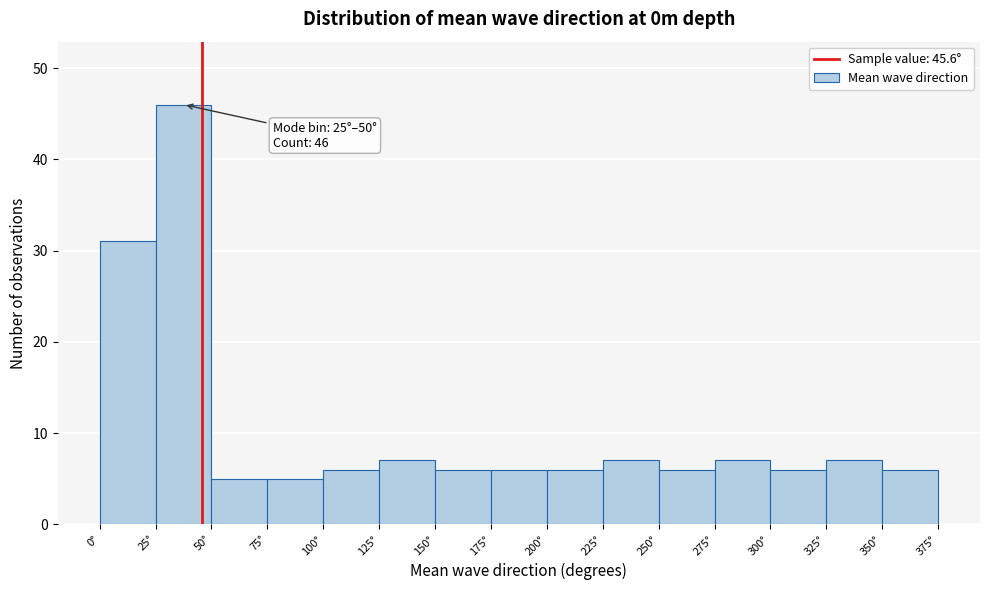

Over which range of the x-axis is the bar tallest?

25 to 50